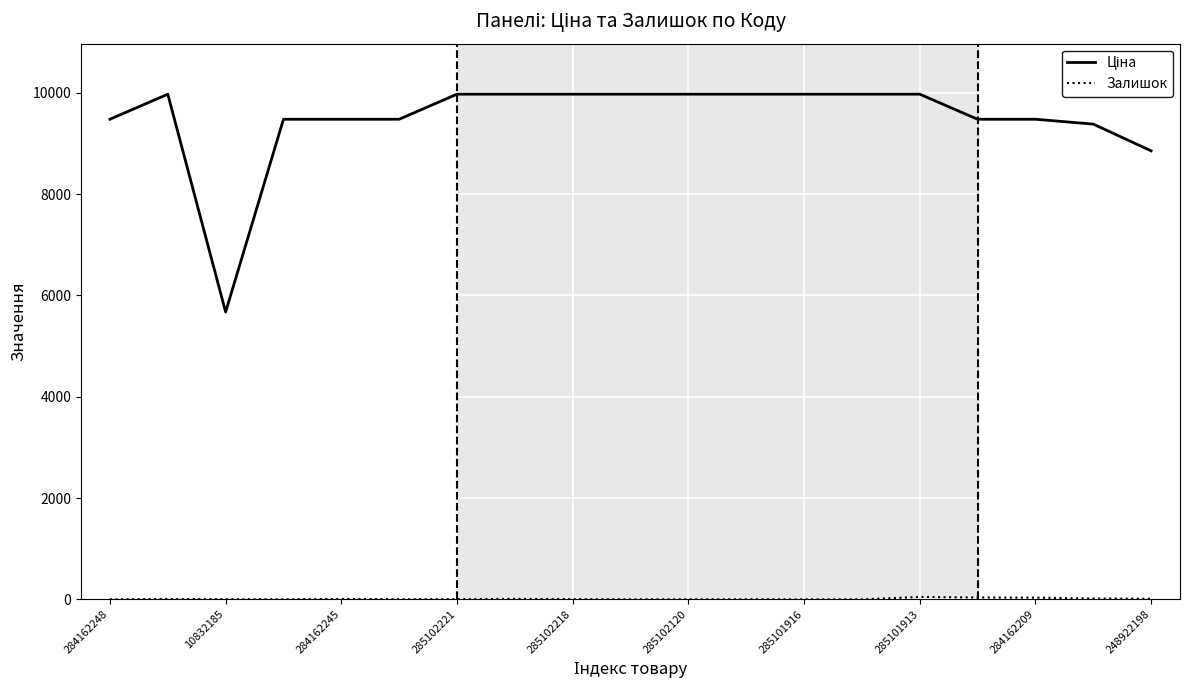

What is the value of the Залишок point at the 6th from the left?

2.0